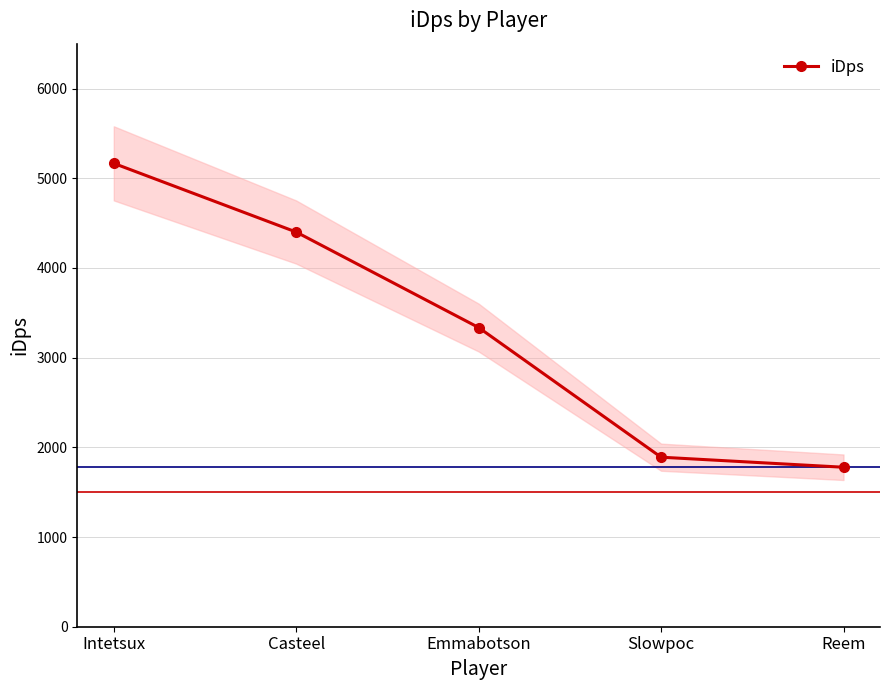

Approximately how many times larger is the value at Intetsux compared to Emmabotson?

1.5